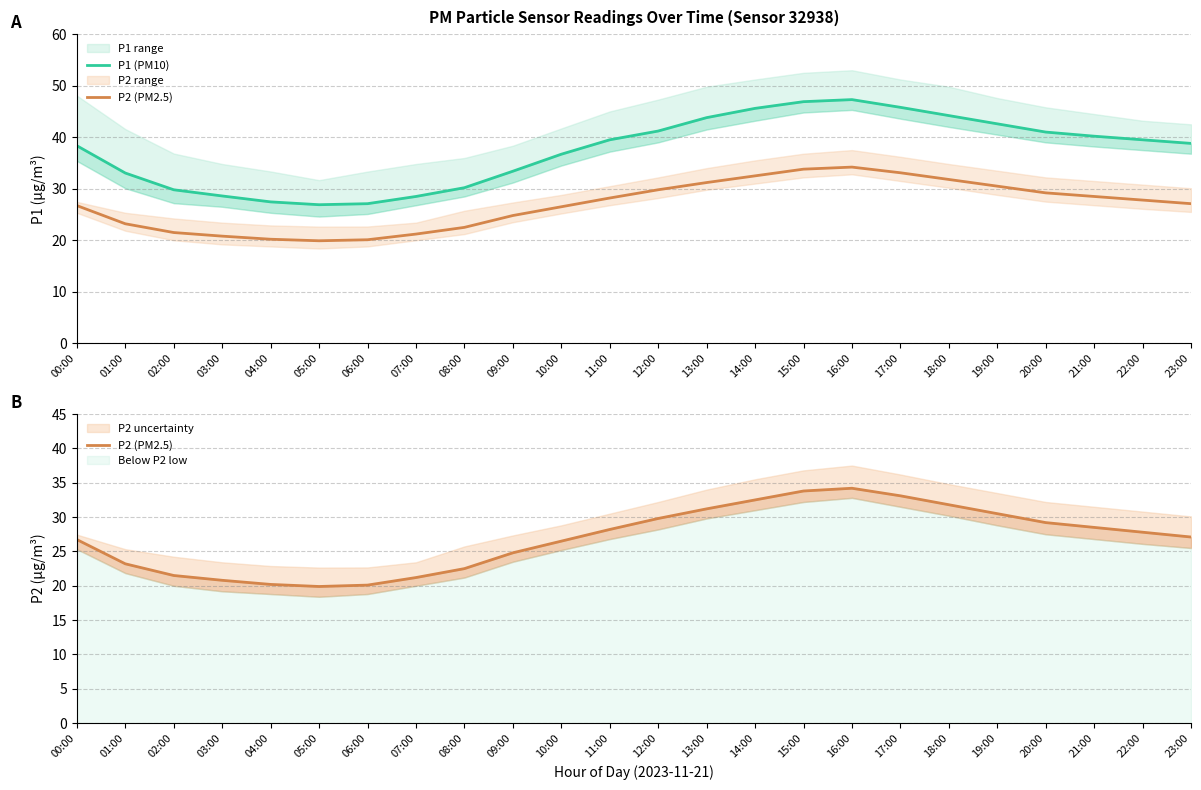

What is the label of the 24th point from the left?

23:00